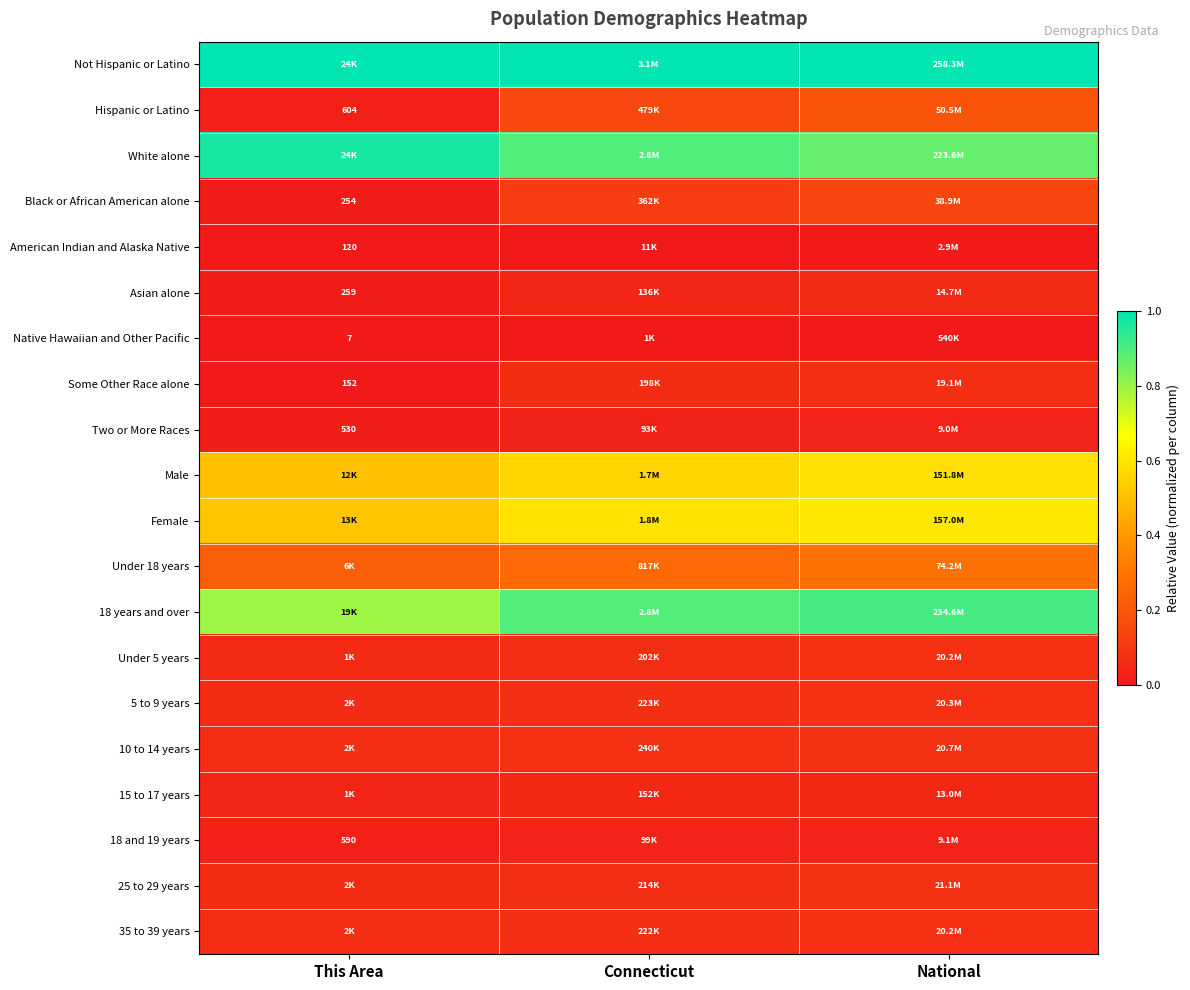

Which series has the largest total across all categories?

Not Hispanic or Latino